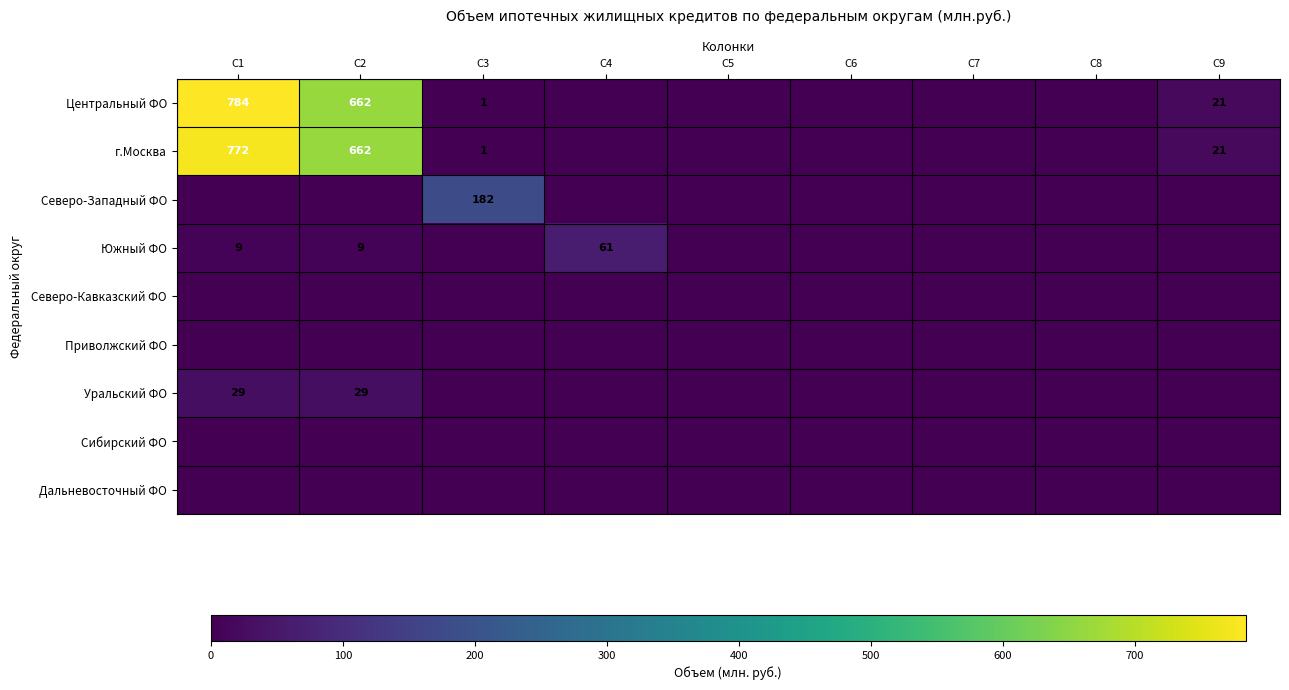

At which category is the sum across all series the highest?

C1